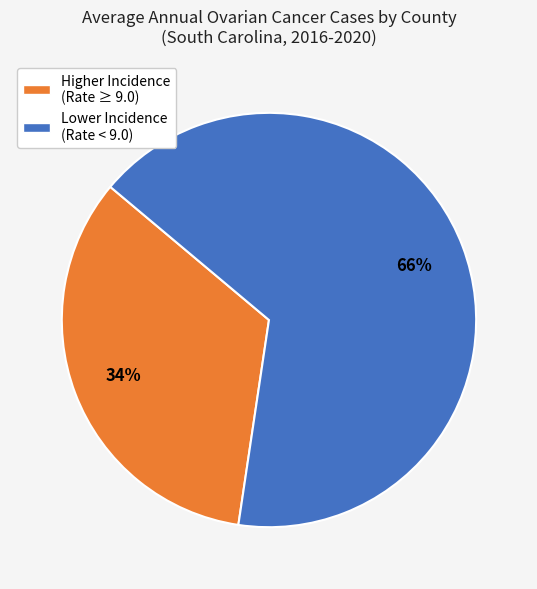

Is there a majority slice in this chart?

Yes